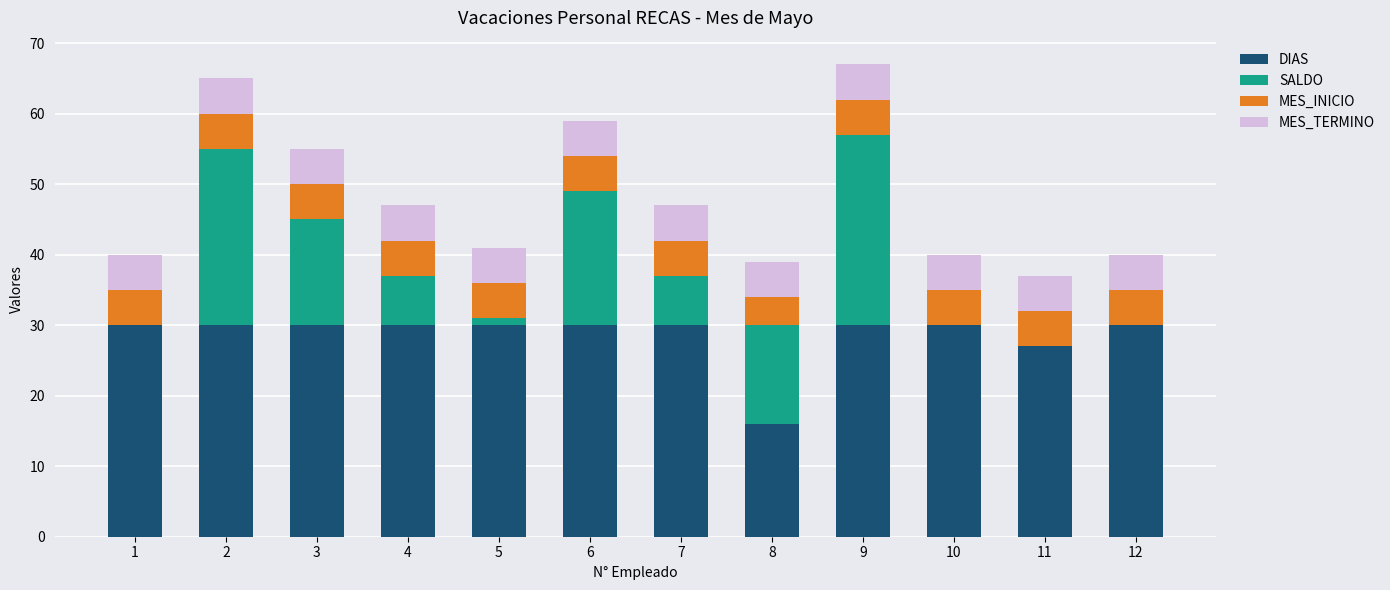

What is the sum of the DIAS values at 6 and 8?

46